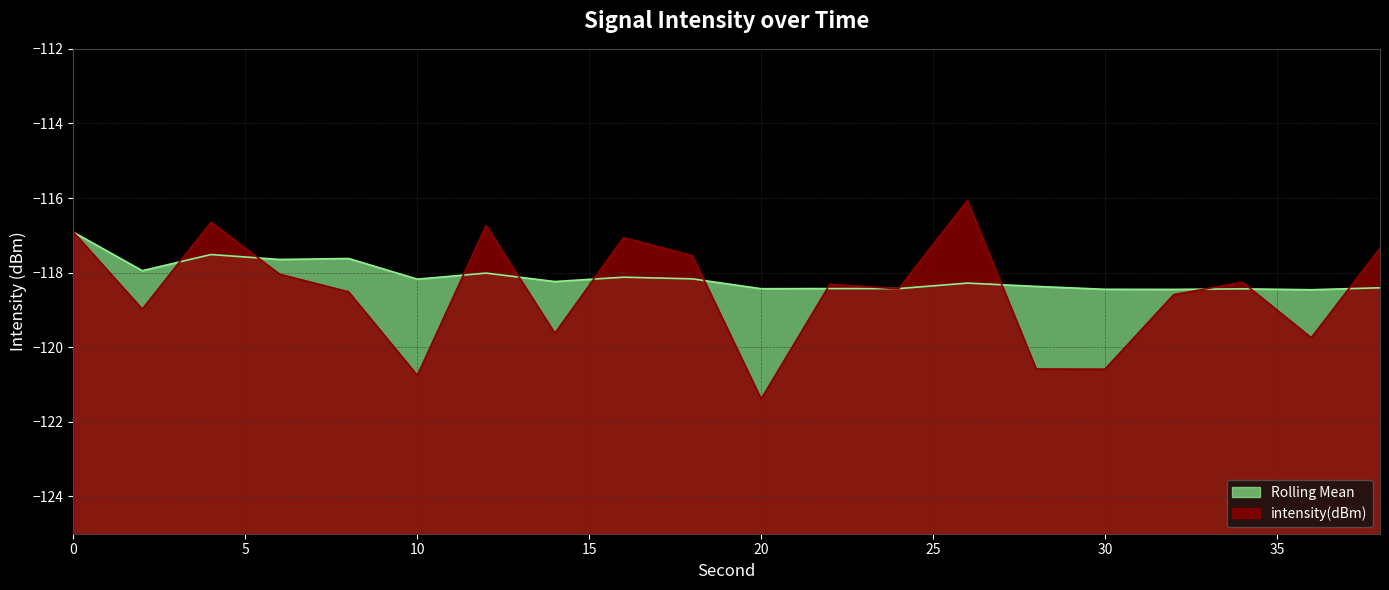

How many lines are shown in the chart?

2